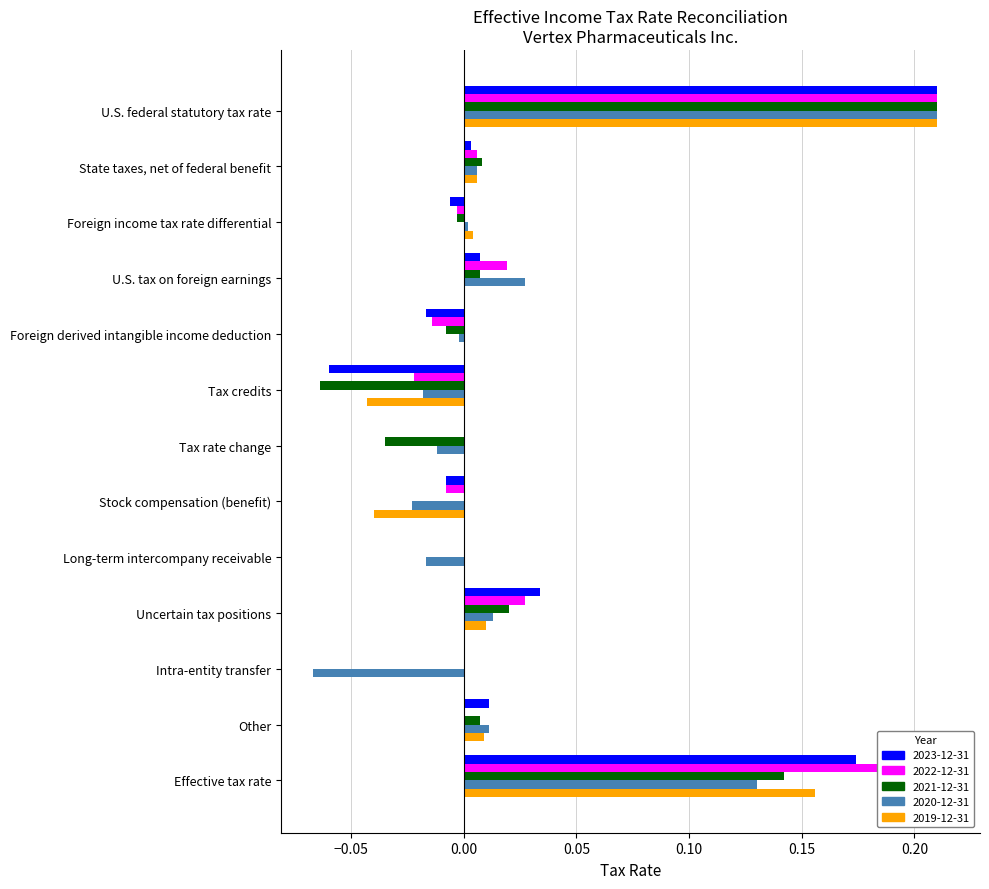

Rank the series at Foreign income tax rate differential from lowest to highest value.

2023-12-31, 2022-12-31, 2021-12-31, 2020-12-31, 2019-12-31